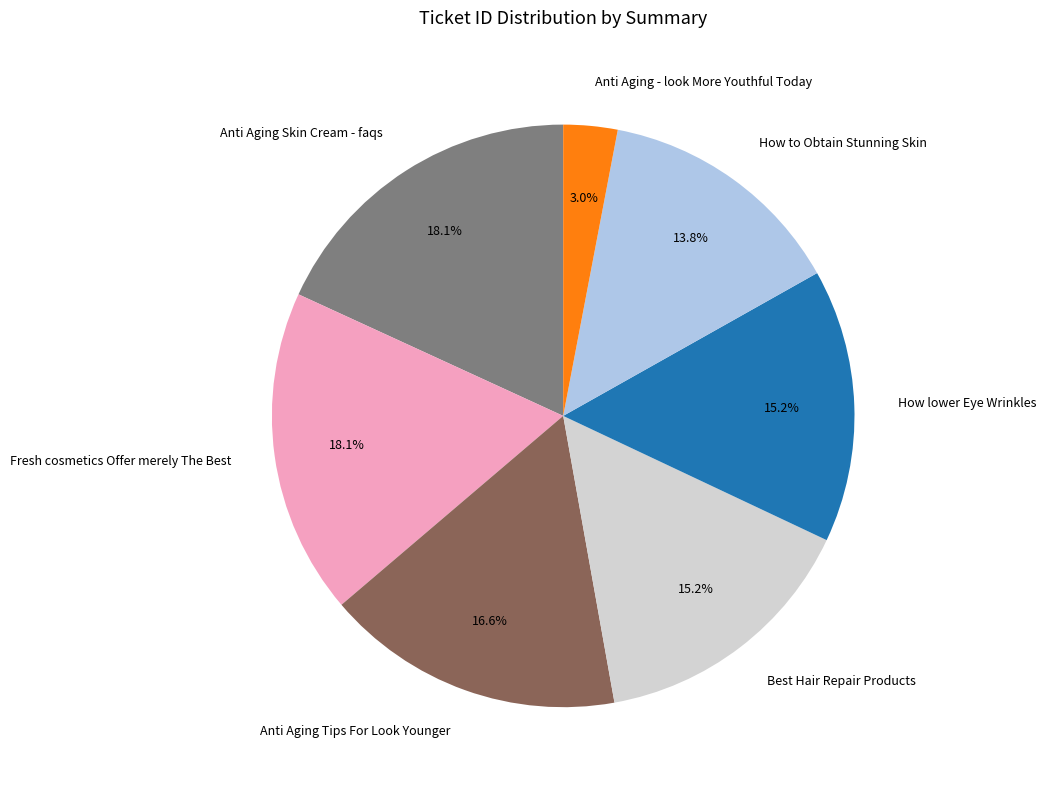

Approximately how many times larger is the value at Anti Aging Tips For Look Younger compared to Anti Aging - look More Youthful Today?

5.5